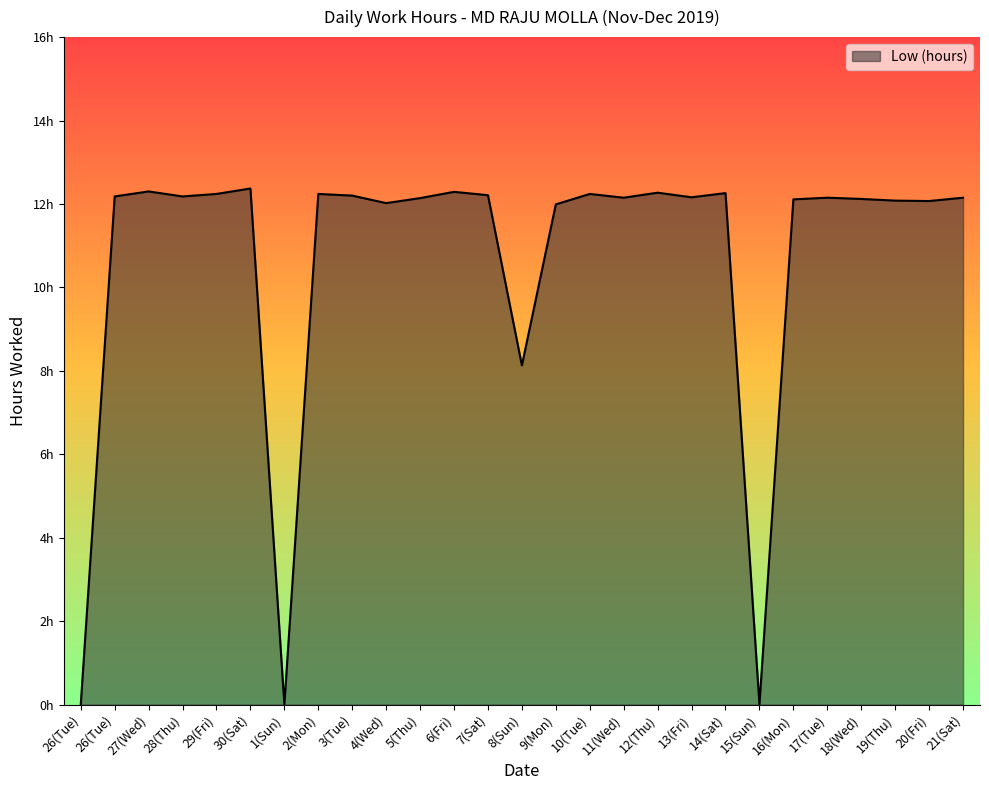

What is the difference between the second highest and minimum values?

12.3